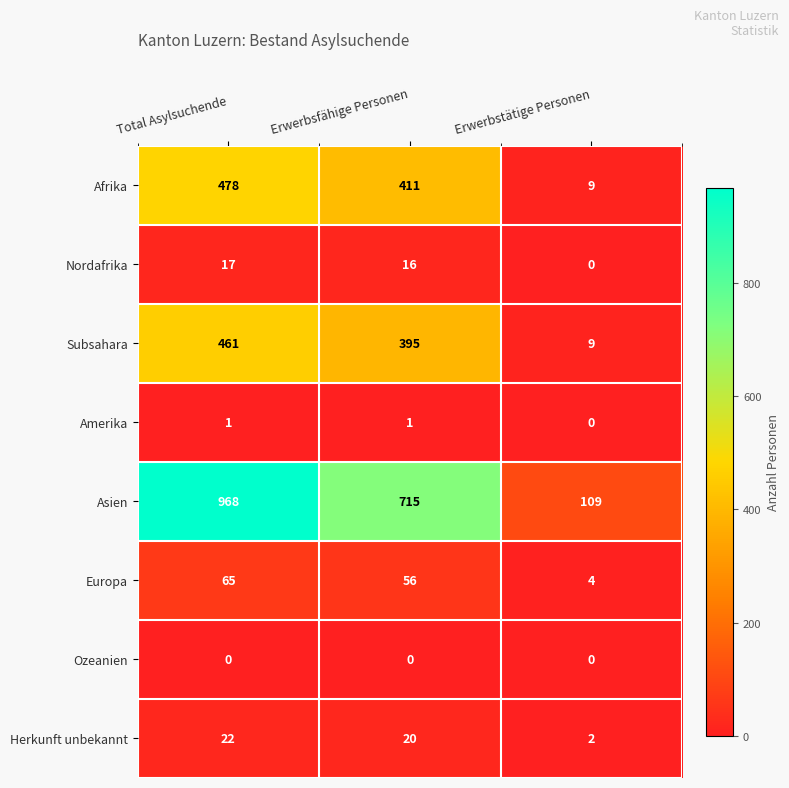

Rank the series at Total Asylsuchende from highest to lowest value.

Asien, Afrika, Subsahara, Europa, Herkunft unbekannt, Nordafrika, Amerika, Ozeanien